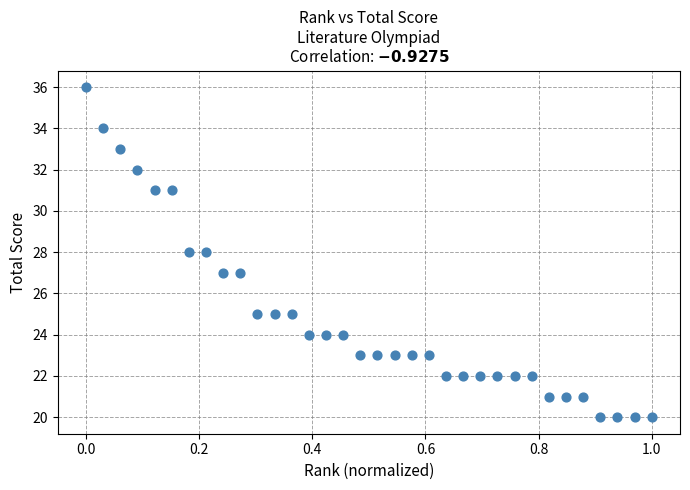

What is the range of Y values (max minus min)?

16